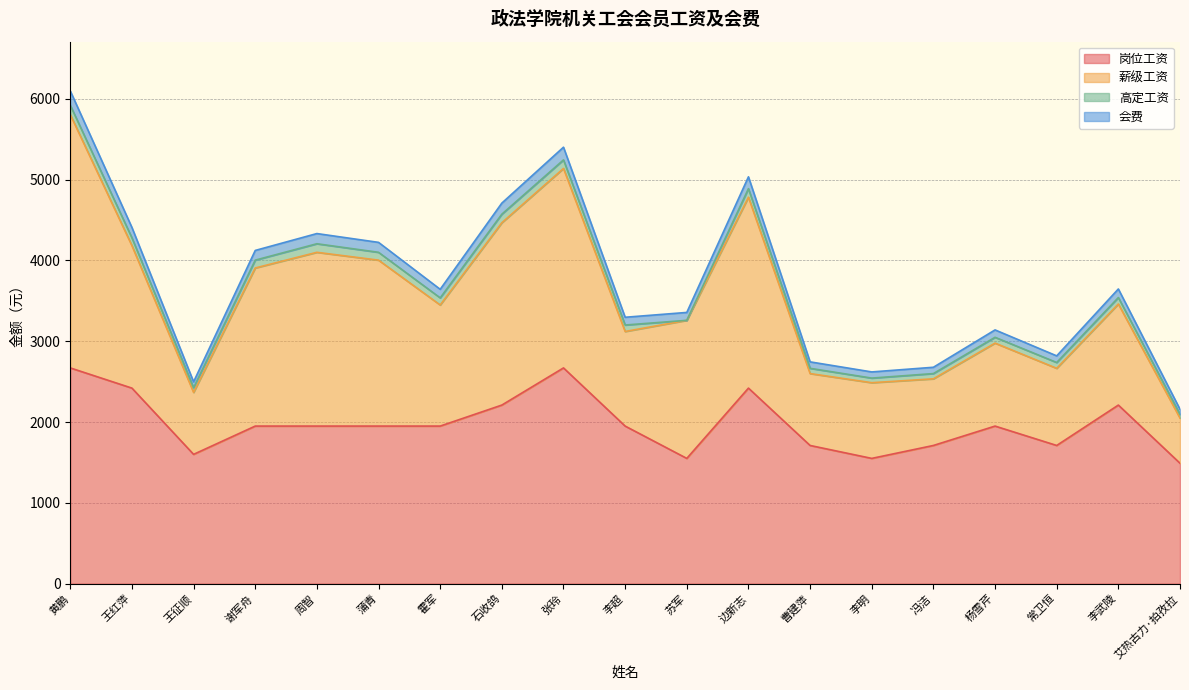

What is the total value across all series at 王征顺?

2497.8